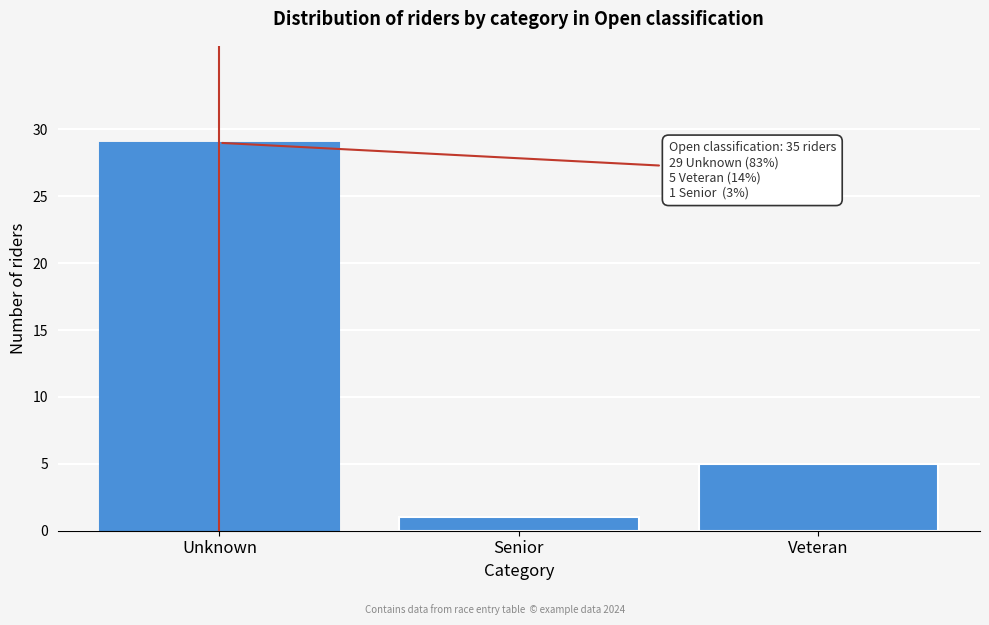

Reading right to left, extract all data points from this chart.

5	1	29